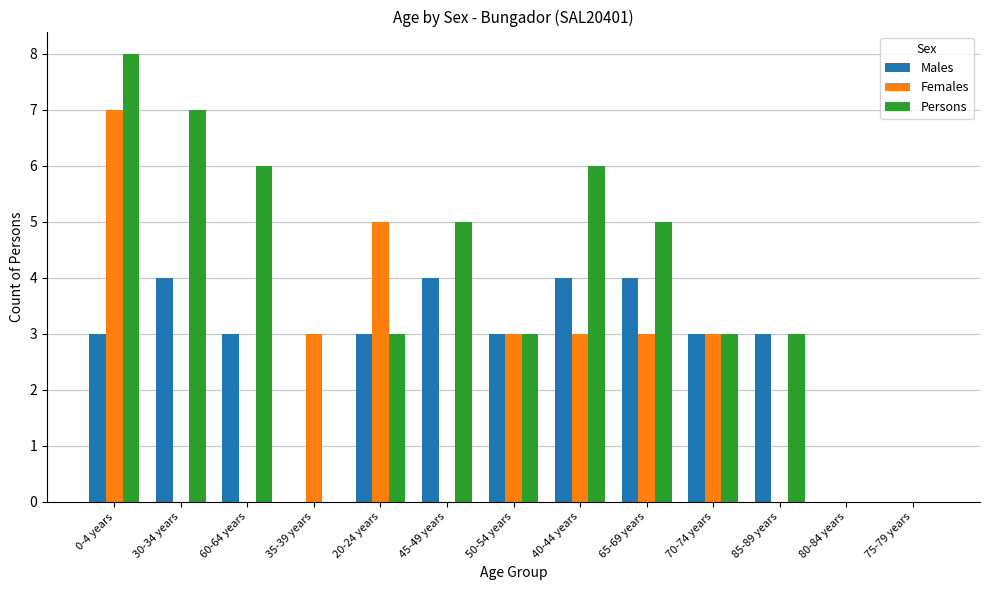

Is it true that Females equals 3 at 30-34 years?

False